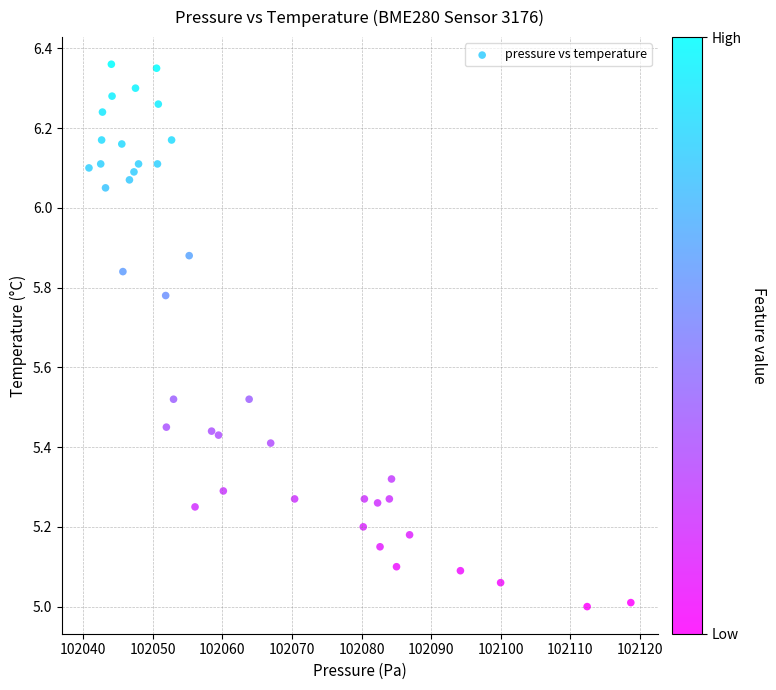

What is the range of X values (max minus min)?

77.9